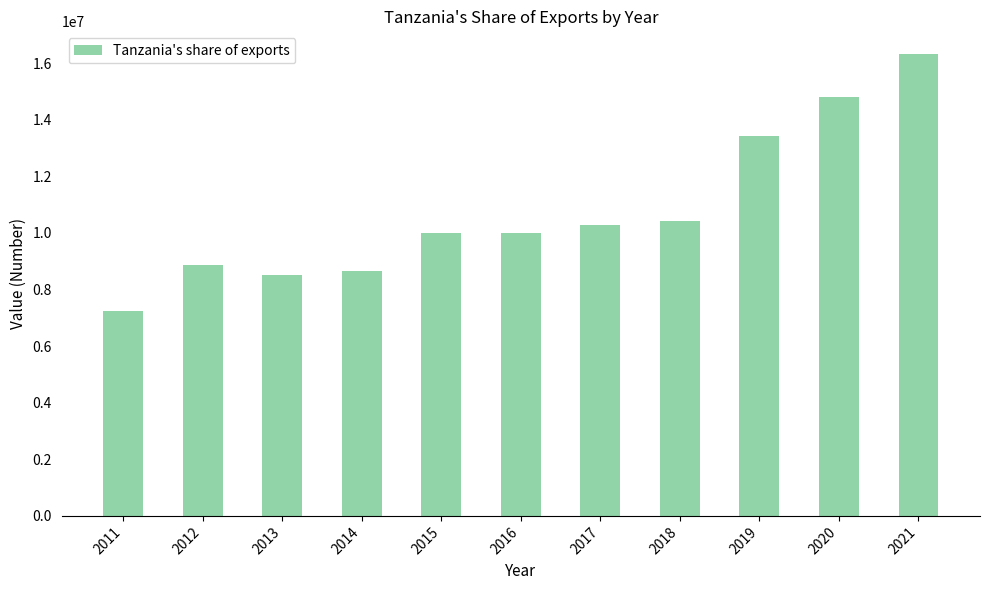

What is the value of the 4th bar from the left?

8670330.0